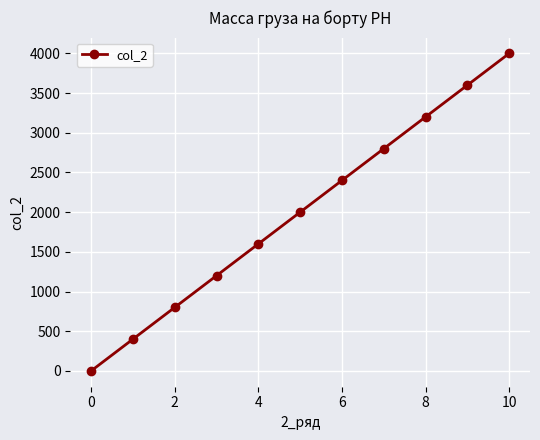

What is the average value?

2000